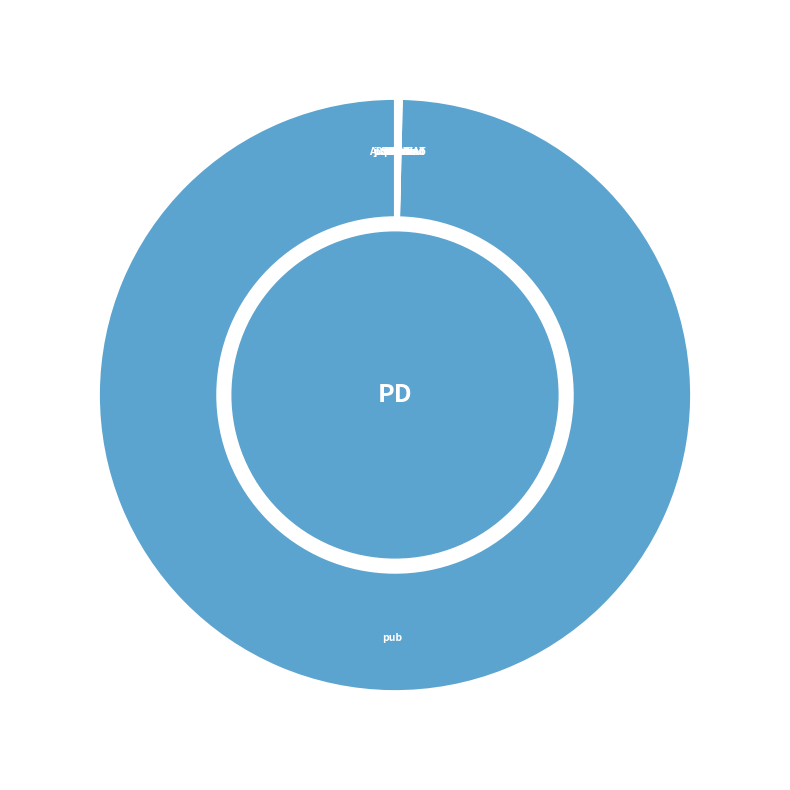

Is it true that pub is 100% of the pie?

True